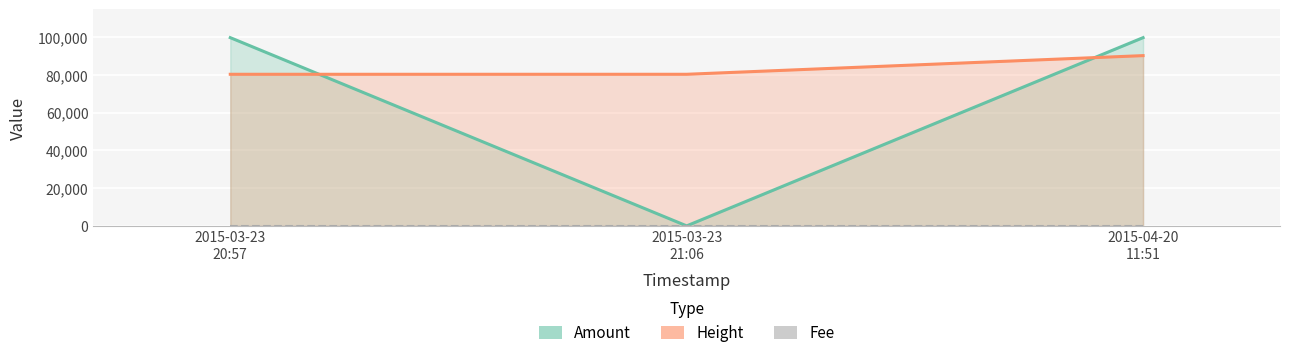

List the series in order of their peak value, lowest first.

Fee, Height, Amount